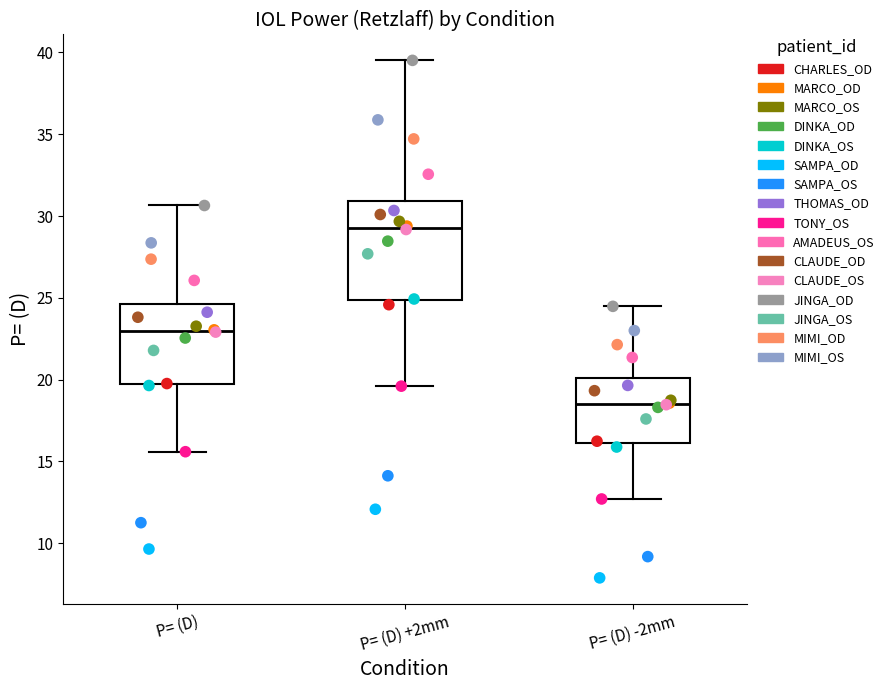

Which box is the tallest, from its lower edge to its upper edge?

P= (D) +2mm